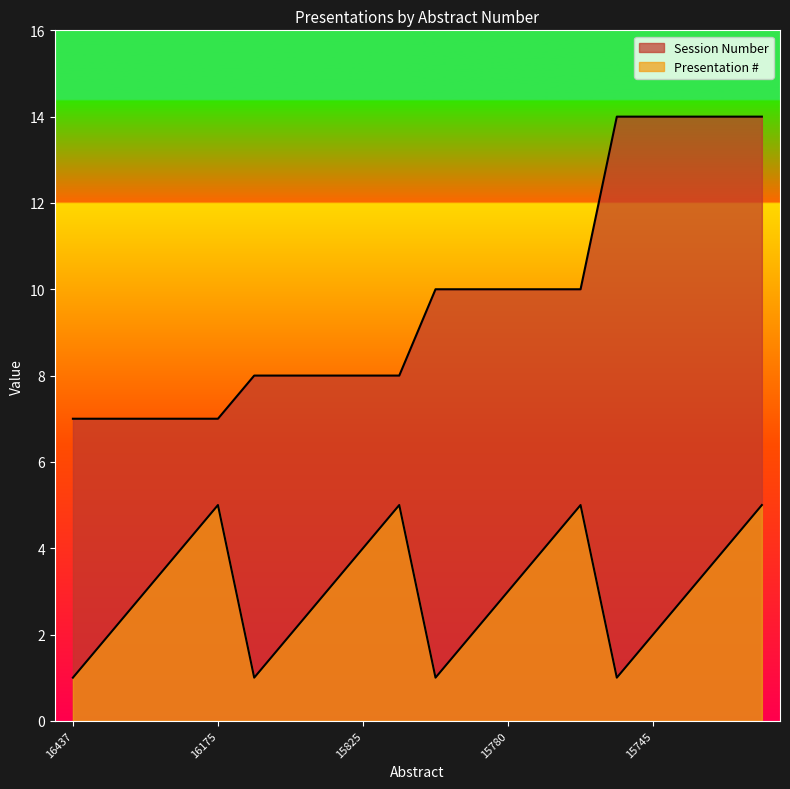

What is the approximate value of Presentation # at 15747?

4